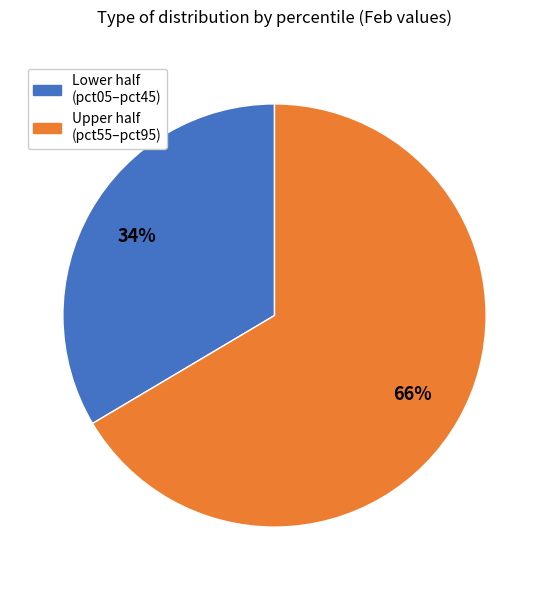

Is there a majority slice in this chart?

Yes